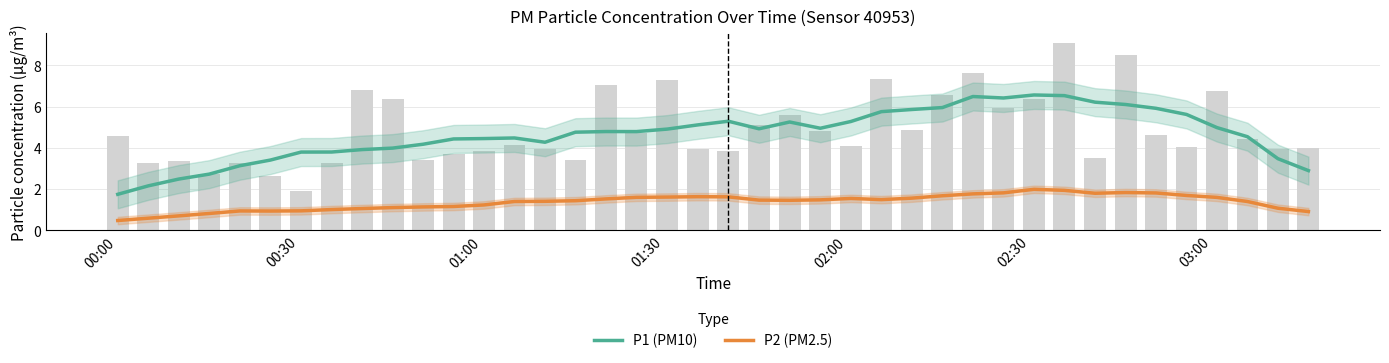

List the series in order of their overall mean, lowest first.

P2 (PM2.5), P1 (PM10)